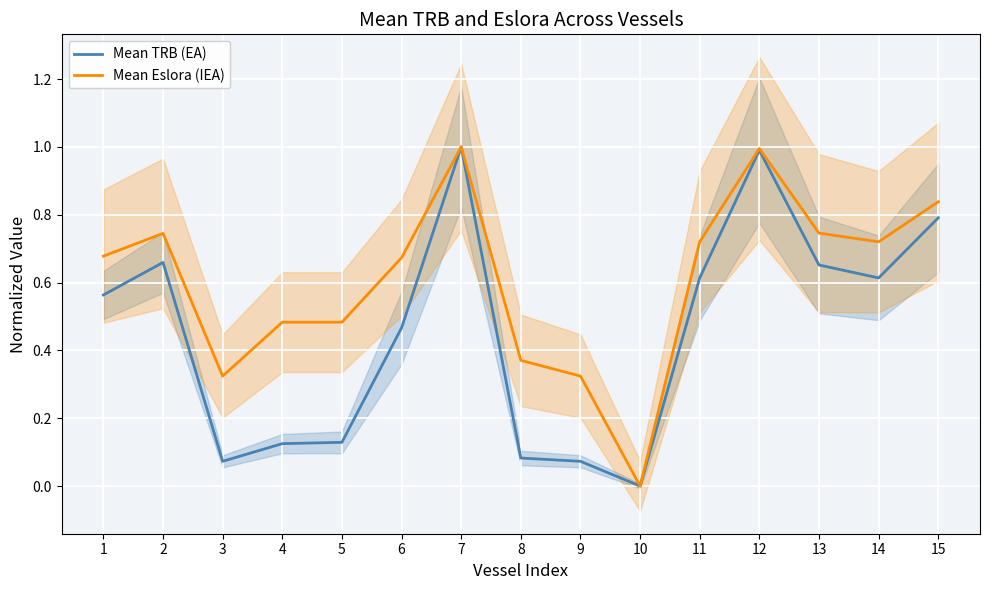

True or false: Mean Eslora (IEA) has a value of 0.4 at 8.

True